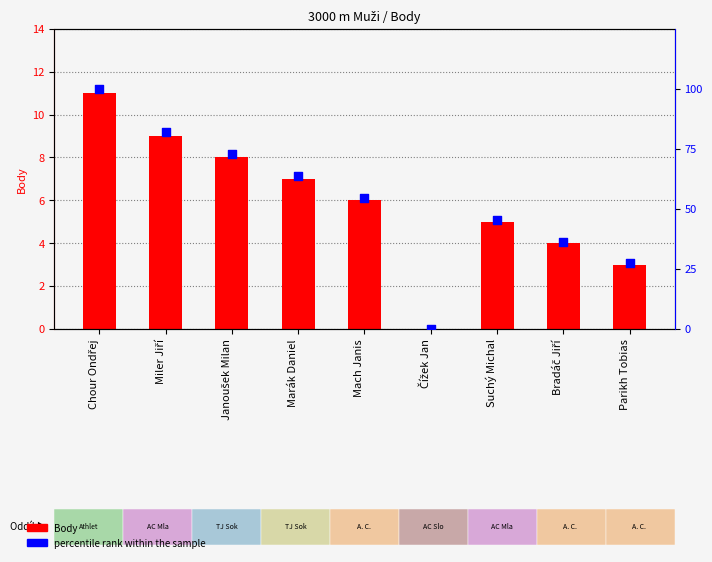

What is the total value across all series at Janoušek Milan?

80.7